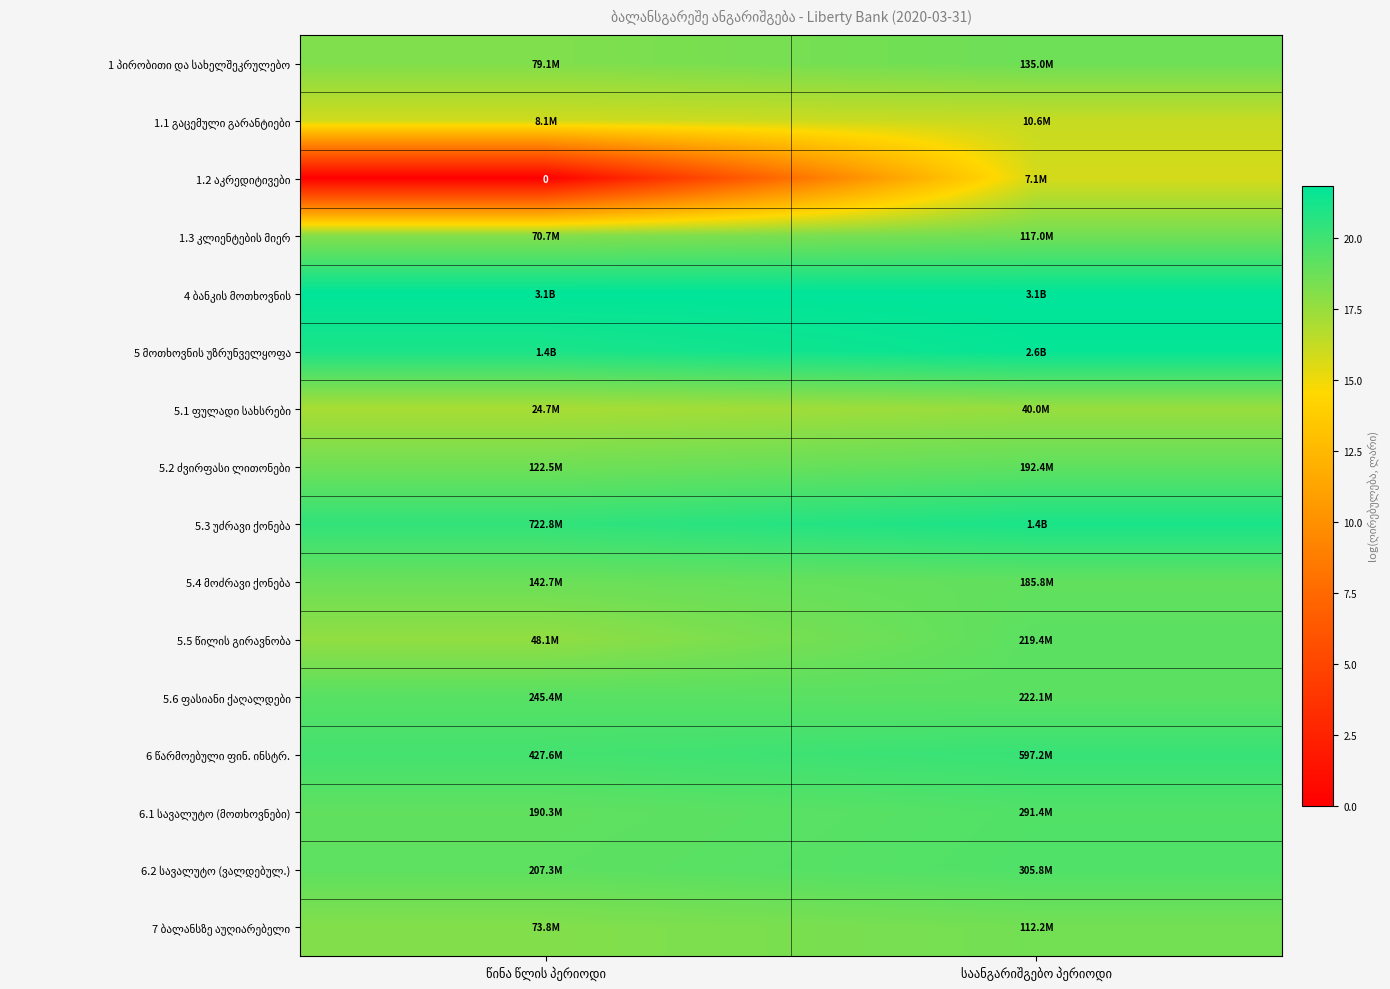

What is the average value of the 5.1 ფულადი სახსრები series?

17.3